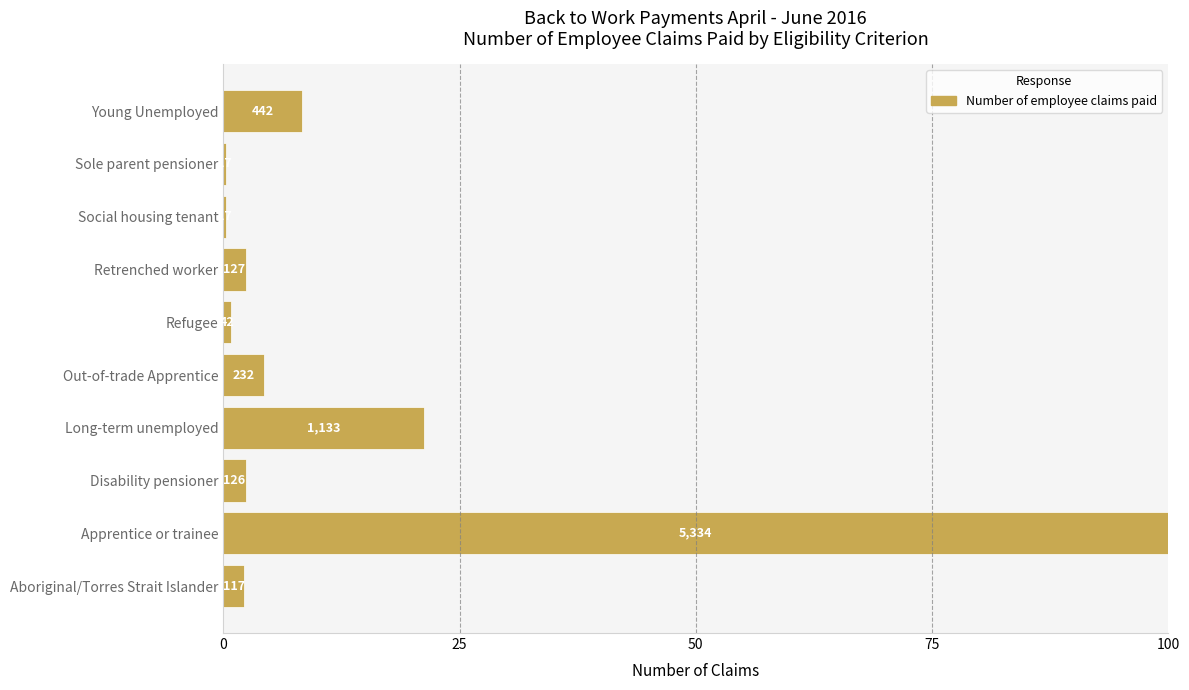

How many bars are there in total?

10